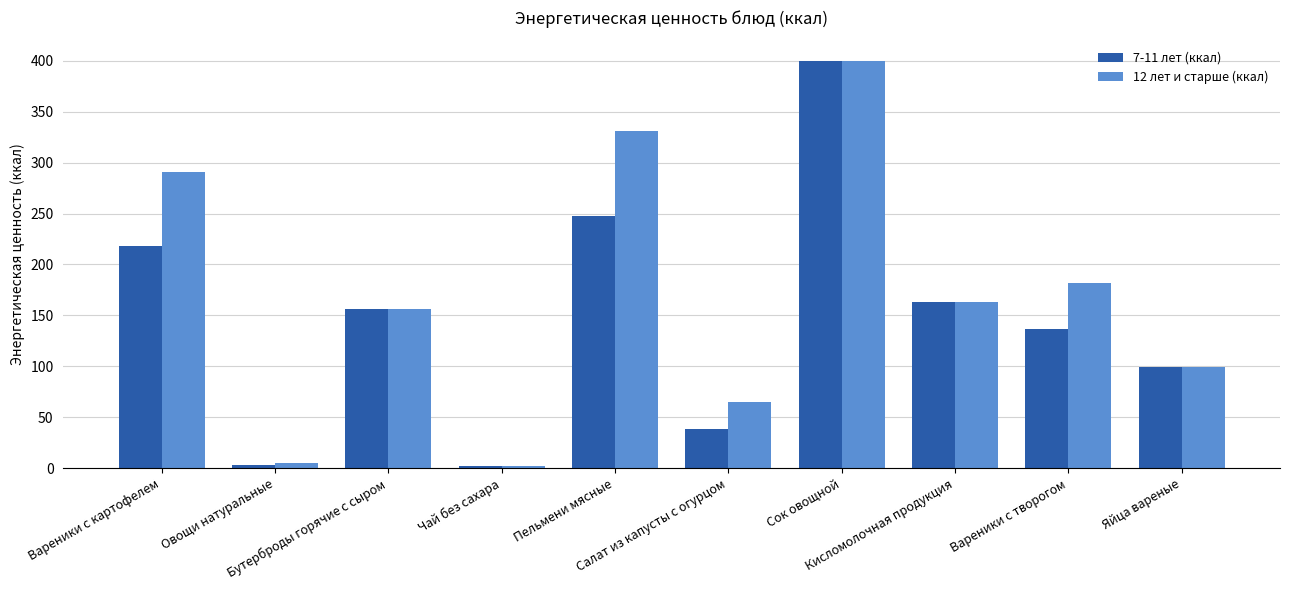

What is the label of the 9th bar from the right?

Овощи натуральные